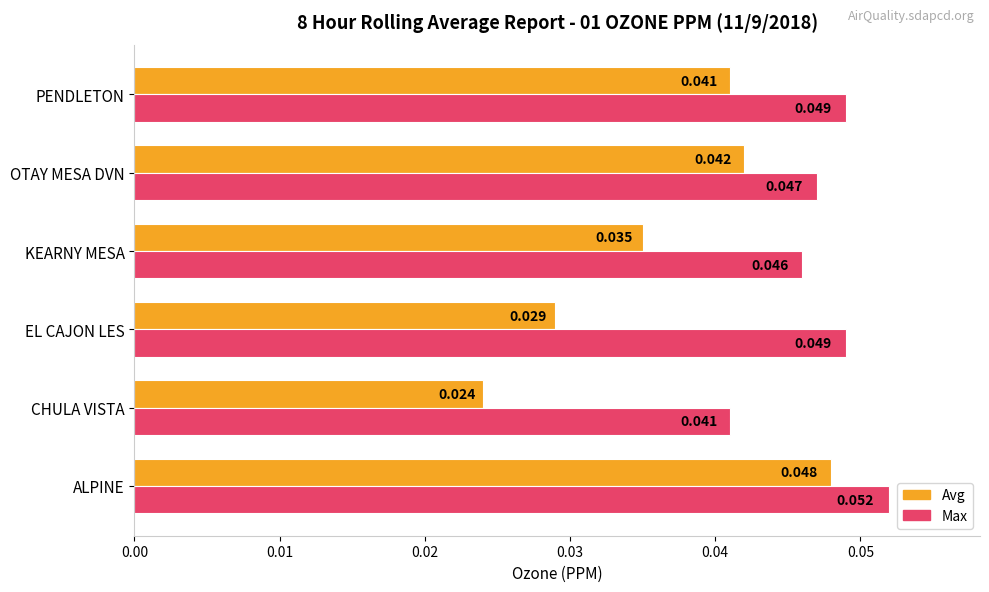

Which series has the largest range (max minus min)?

Avg